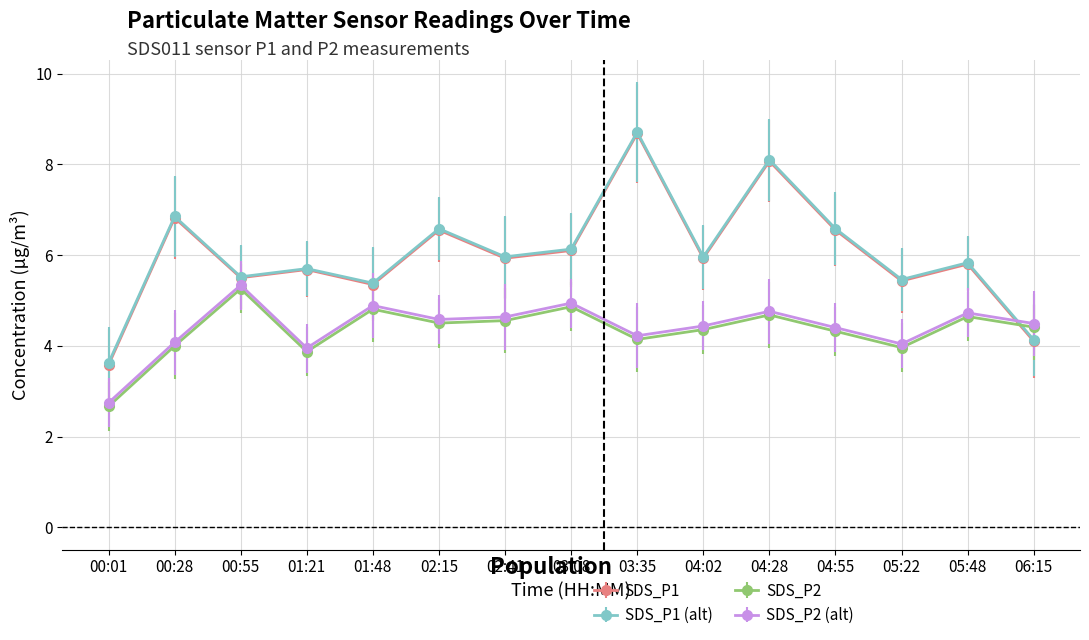

What is the label of the 2nd point from the left?

00:28